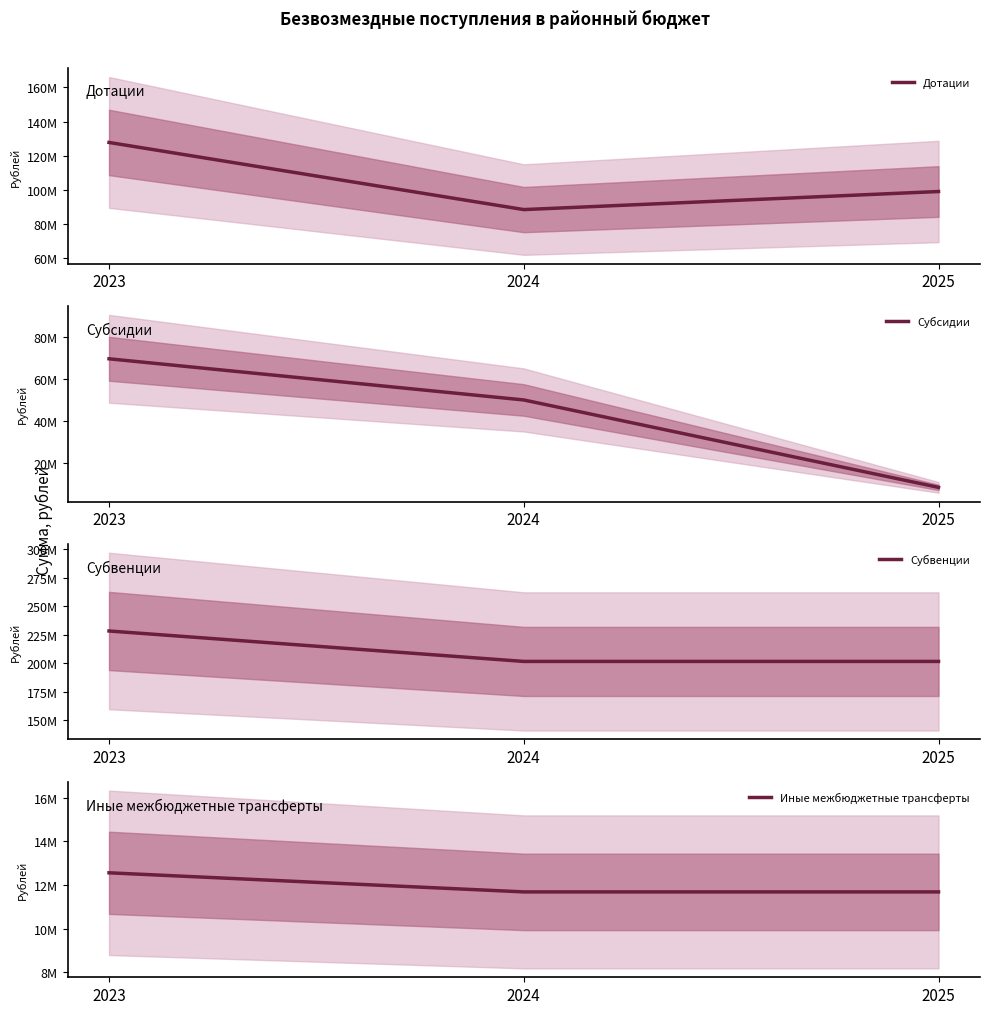

Between 2023 and 2025, which series saw the biggest shift?

Субсидии